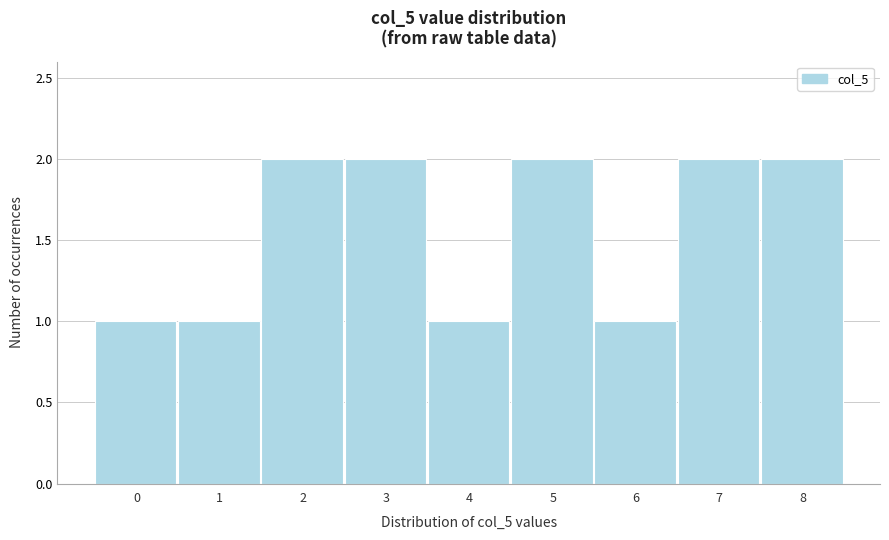

Reading right to left, list all the values displayed in this chart.

8=2	7=2	6=1	5=2	4=1	3=2	2=2	1=1	0=1